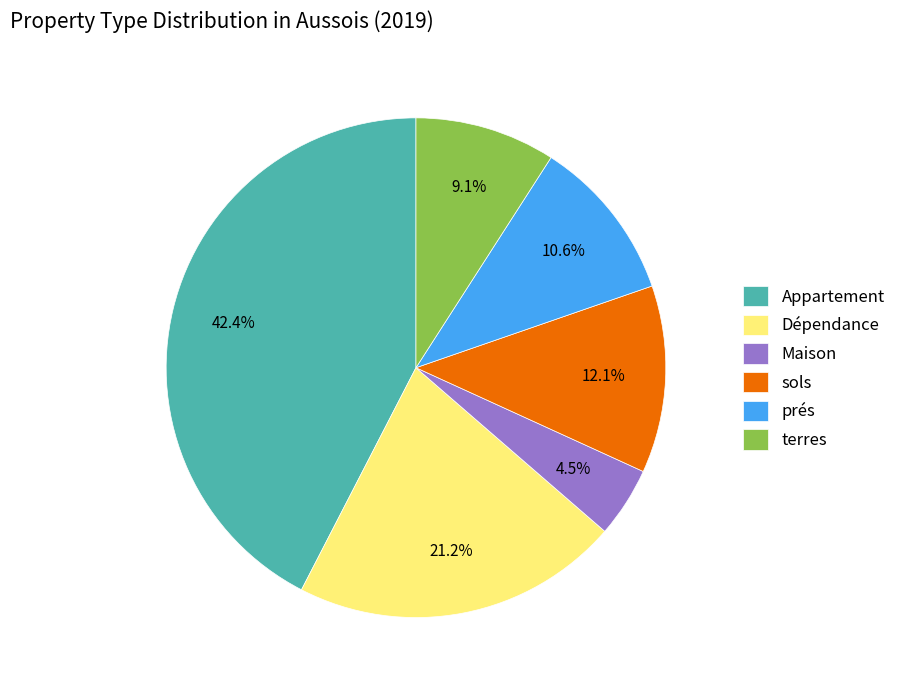

Is it true that Dépendance is 31% of the pie?

False